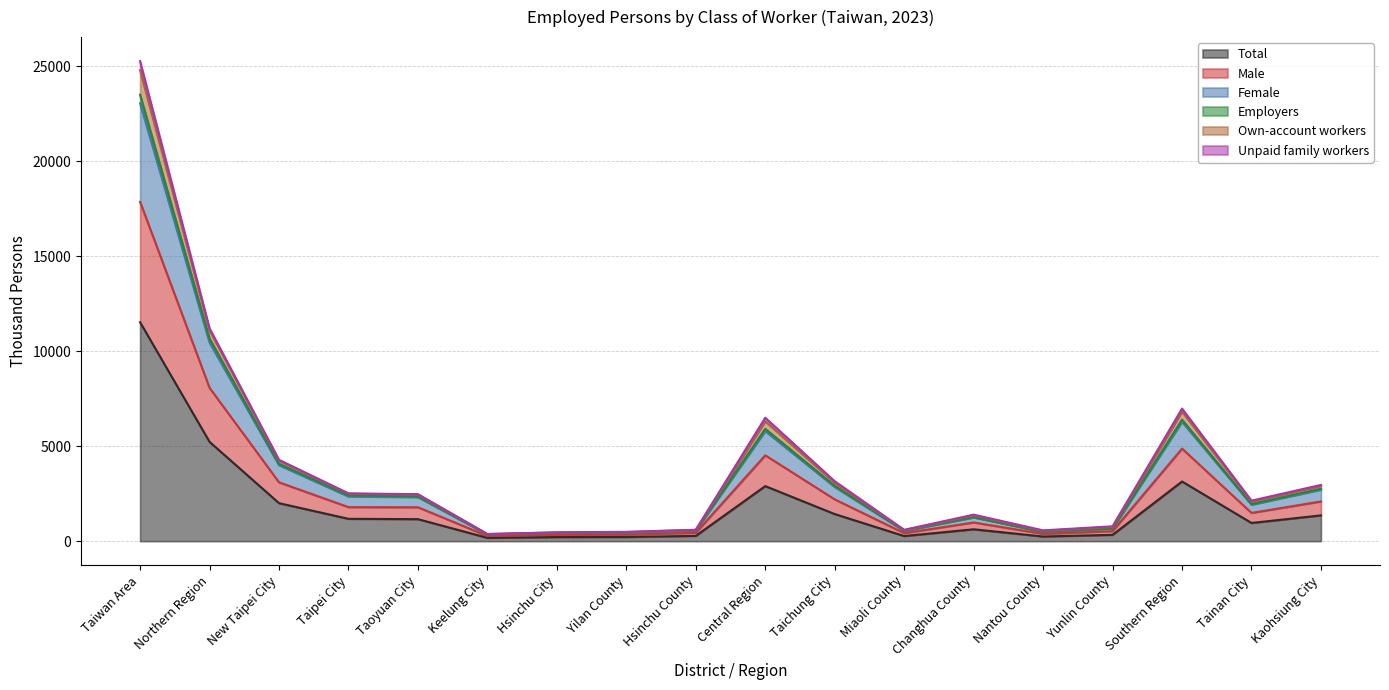

Where is Male nearest to the value 12587?

Northern Region